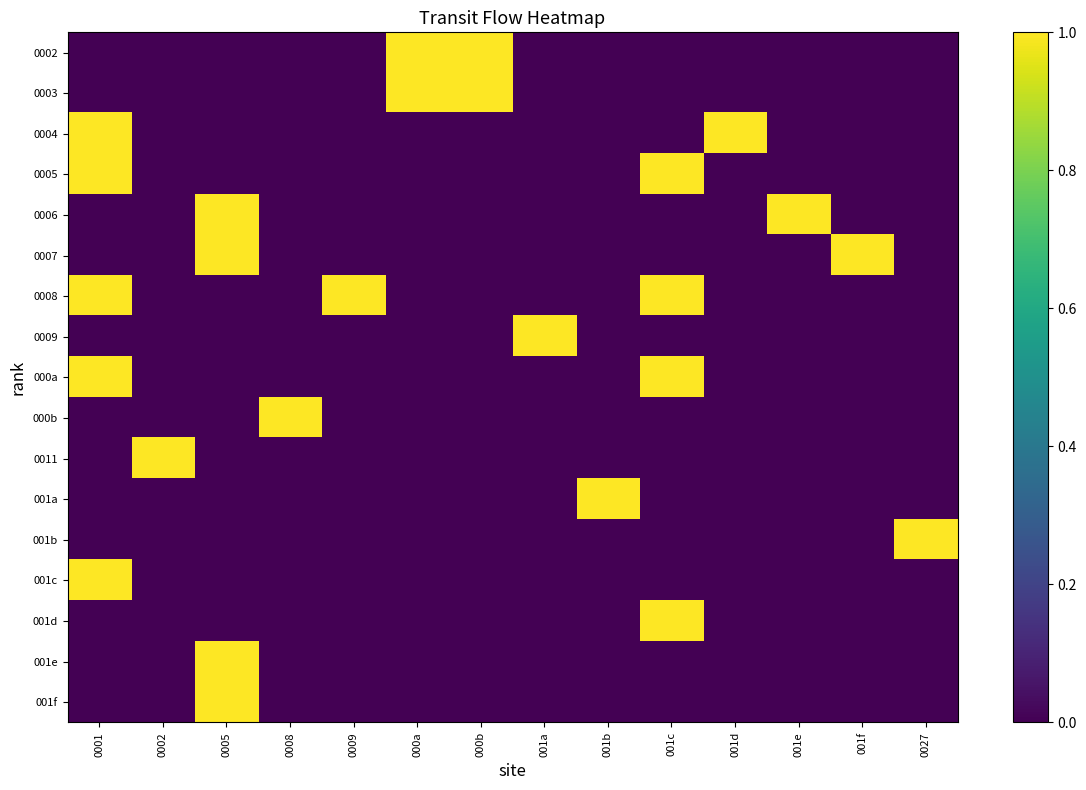

What is the total value across all series at 001b?

1